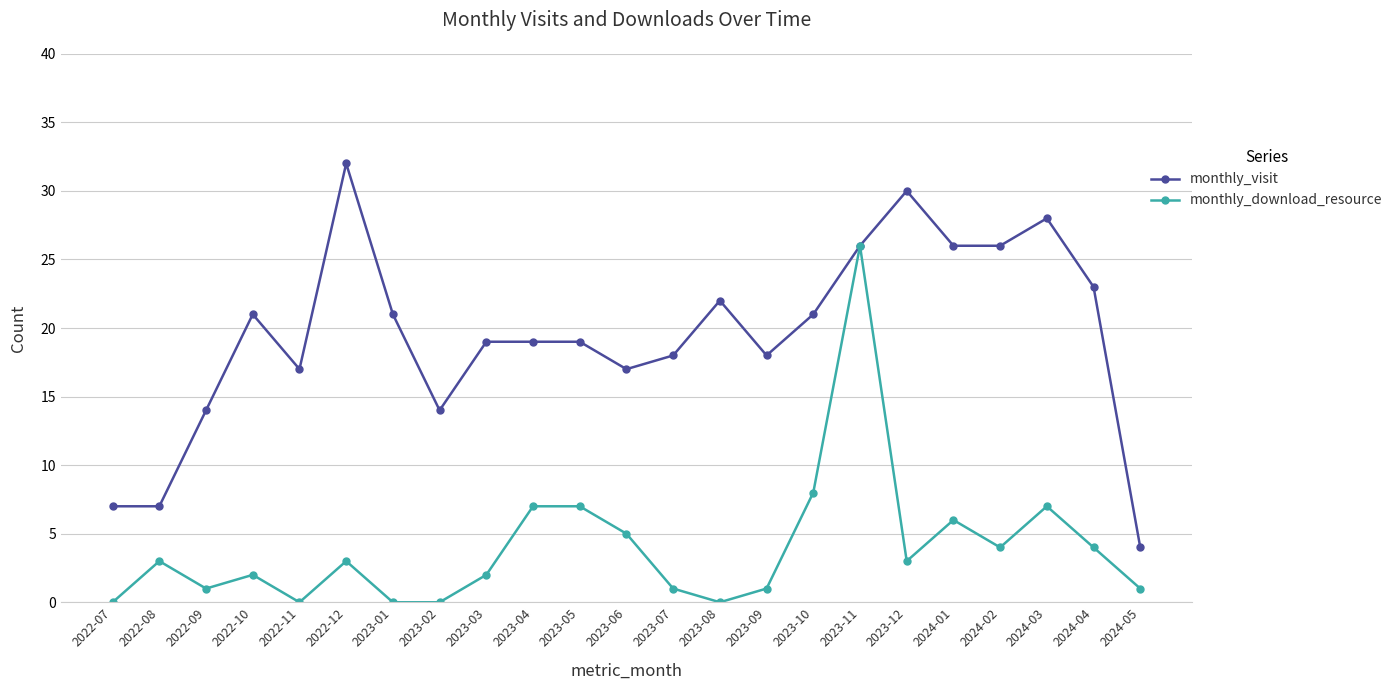

What is the approximate value of monthly_download_resource at 2023-11, to the nearest 5?

25